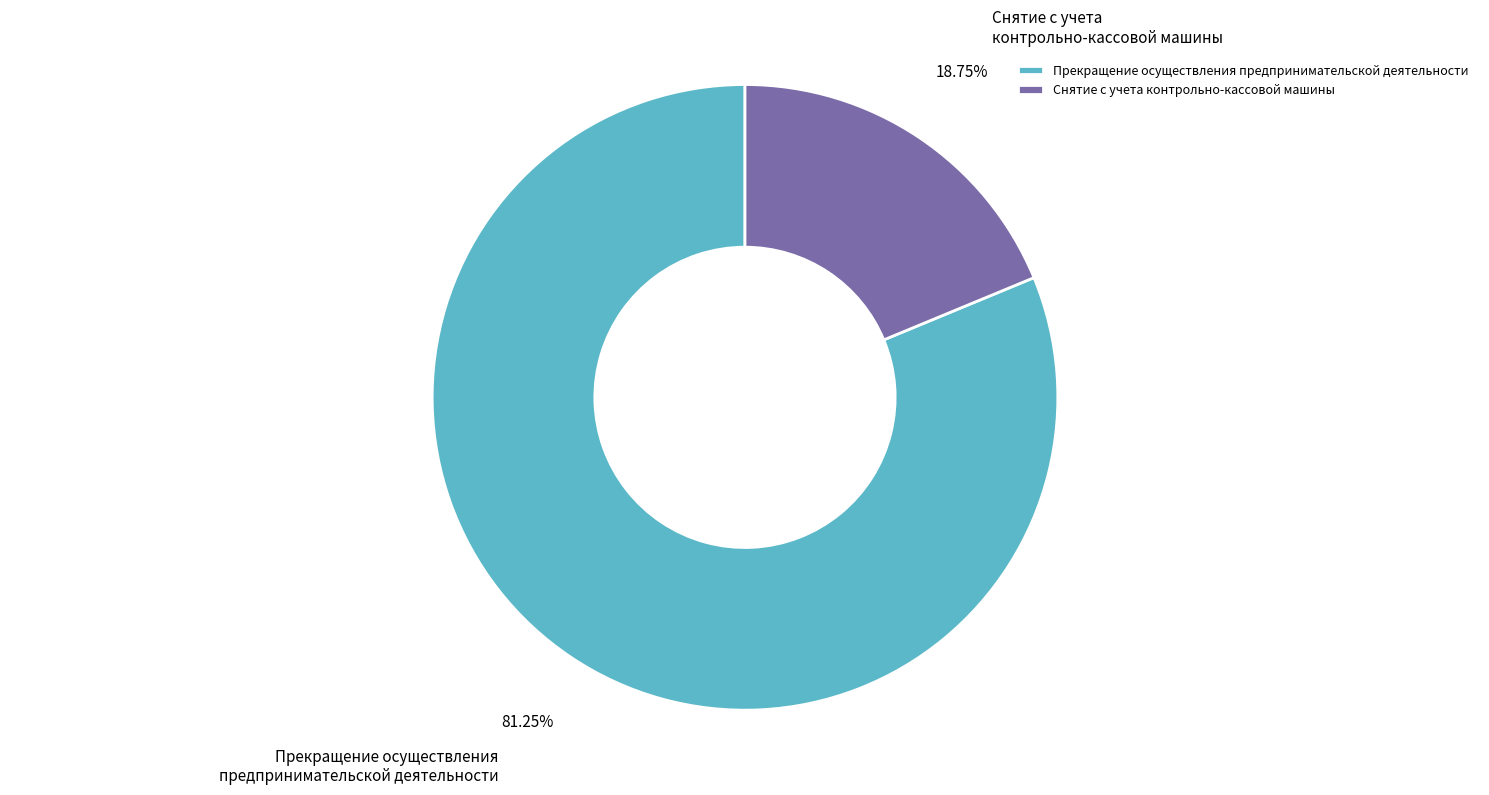

Is there a majority slice in this chart?

Yes